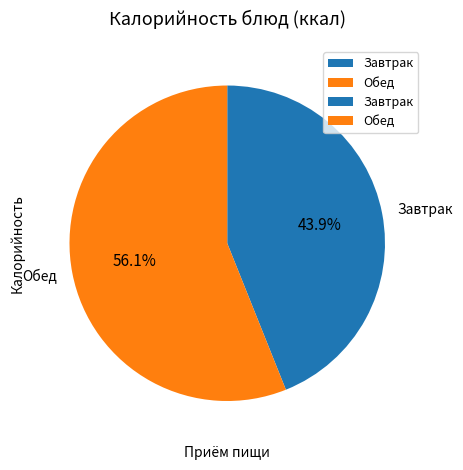

Which slice is the largest?

Обед